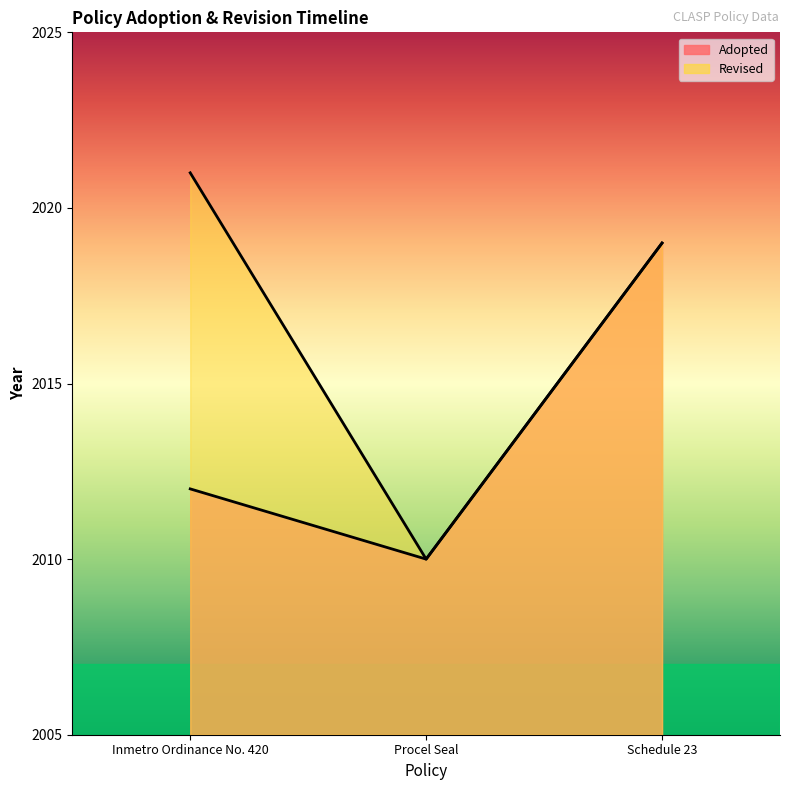

Rank the series at Procel Seal from lowest to highest value.

Adopted, Revised